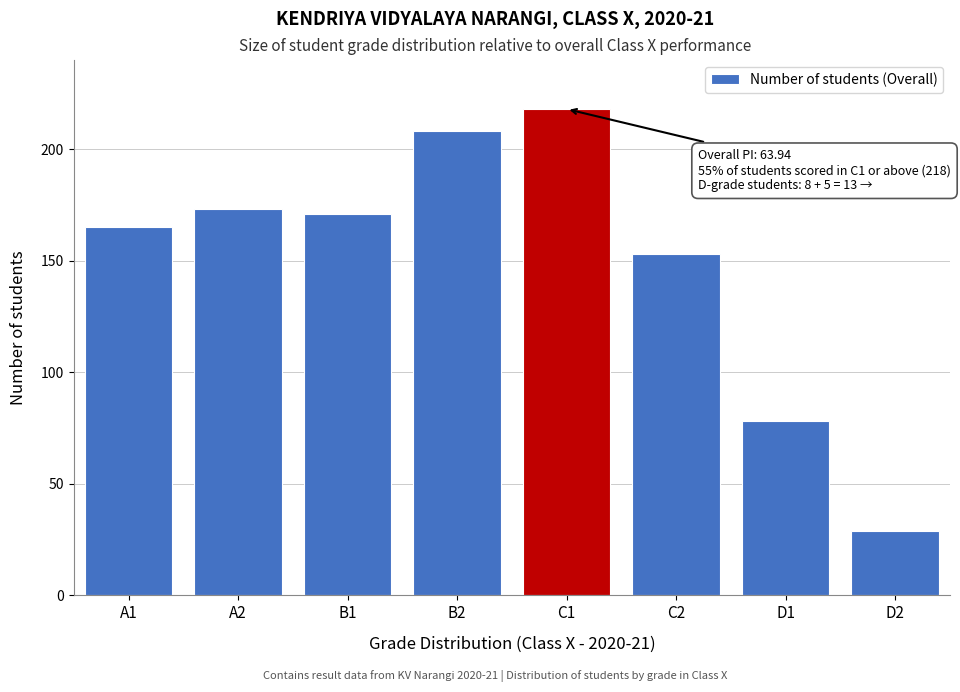

Reading left to right, extract all data points from this chart.

A1=165	A2=173	B1=171	B2=208	C1=218	C2=153	D1=78	D2=29